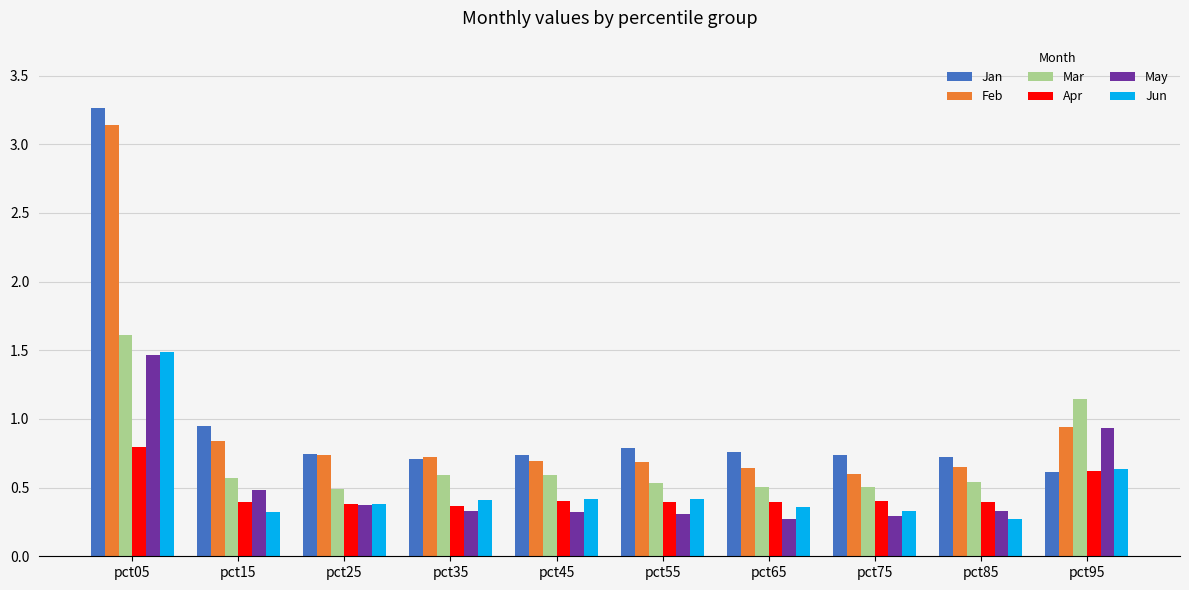

Between pct25 and pct95, which series saw the biggest shift?

Mar